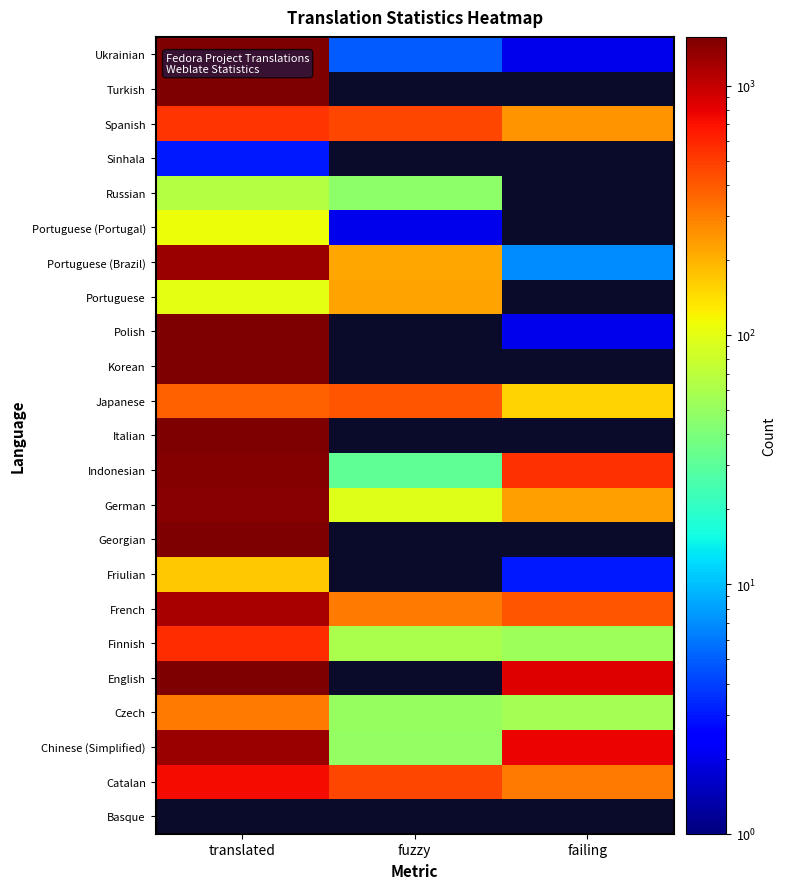

Rank the series at translated from lowest to highest value.

Basque, Sinhala, Russian, Portuguese, Portuguese (Portugal), Friulian, Czech, Japanese, Spanish, Finnish, Catalan, French, Chinese (Simplified), Portuguese (Brazil), German, Indonesian, Ukrainian, Italian, Georgian, Polish, Korean, Turkish, English